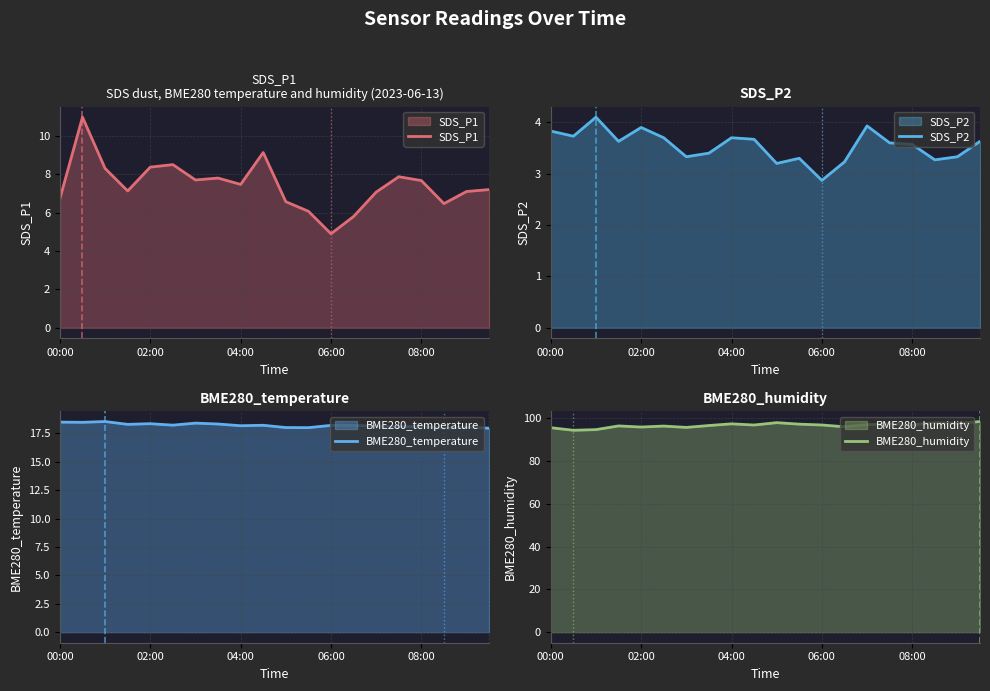

The SDS_P1 series shows 7.5 at 04:00. True or false?

True